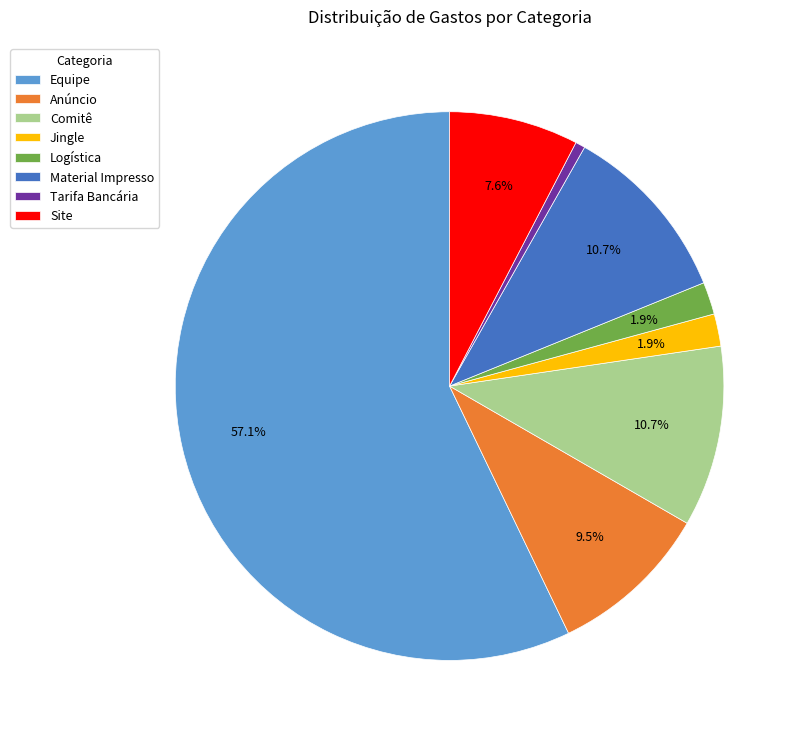

To the nearest percent, what portion does Site represent?

8%